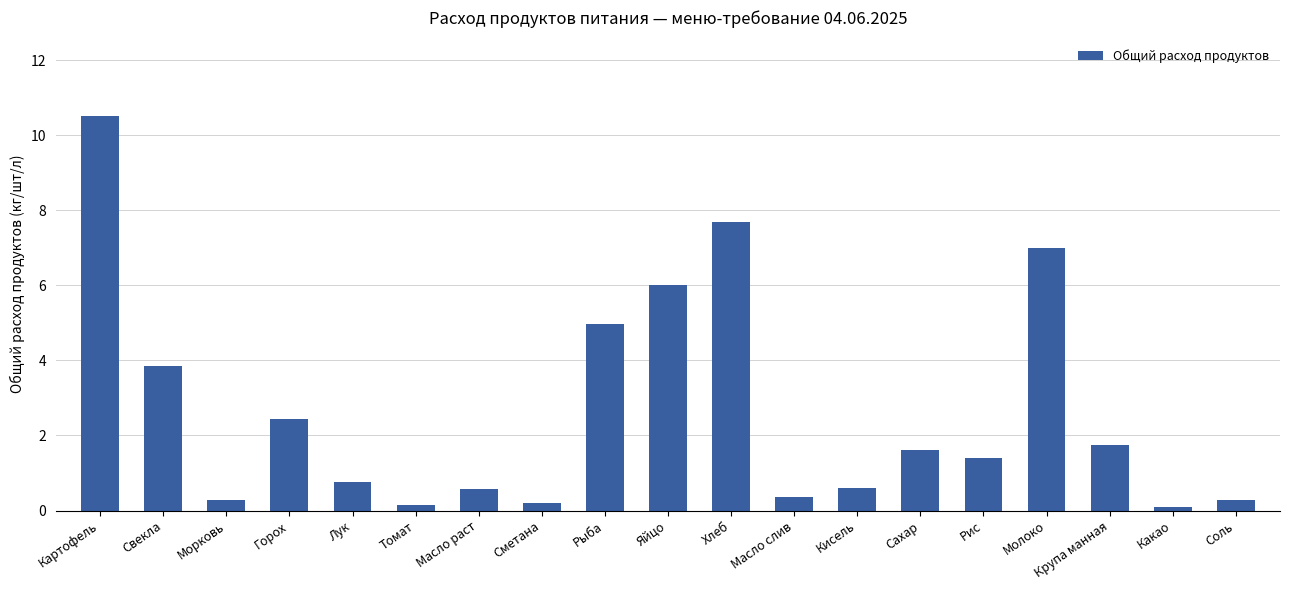

Which has a higher value, Свекла or Рис?

Свекла